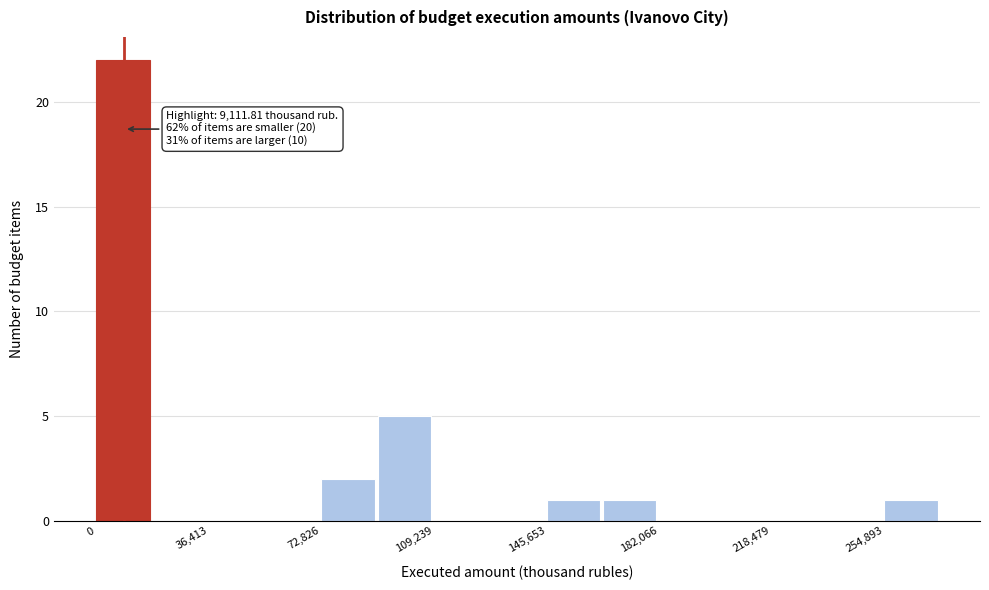

Read against the x-axis, roughly where is the centre of the tallest bar?

10000